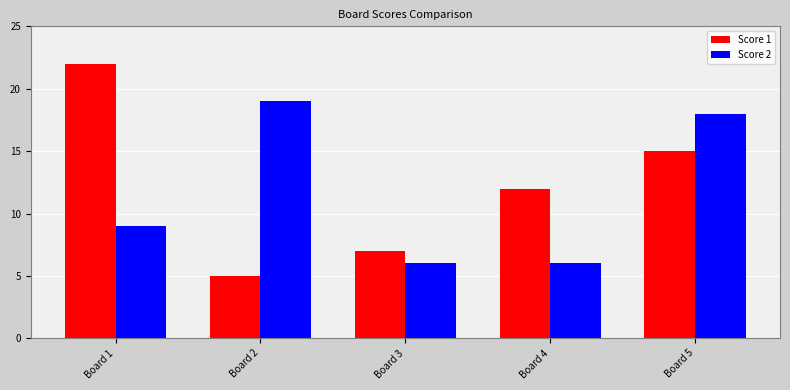

Reading left to right, list all the values displayed in this chart.

Score 1: Board 1=22	Board 2=5	Board 3=7	Board 4=12	Board 5=15
Score 2: Board 1=9	Board 2=19	Board 3=6	Board 4=6	Board 5=18